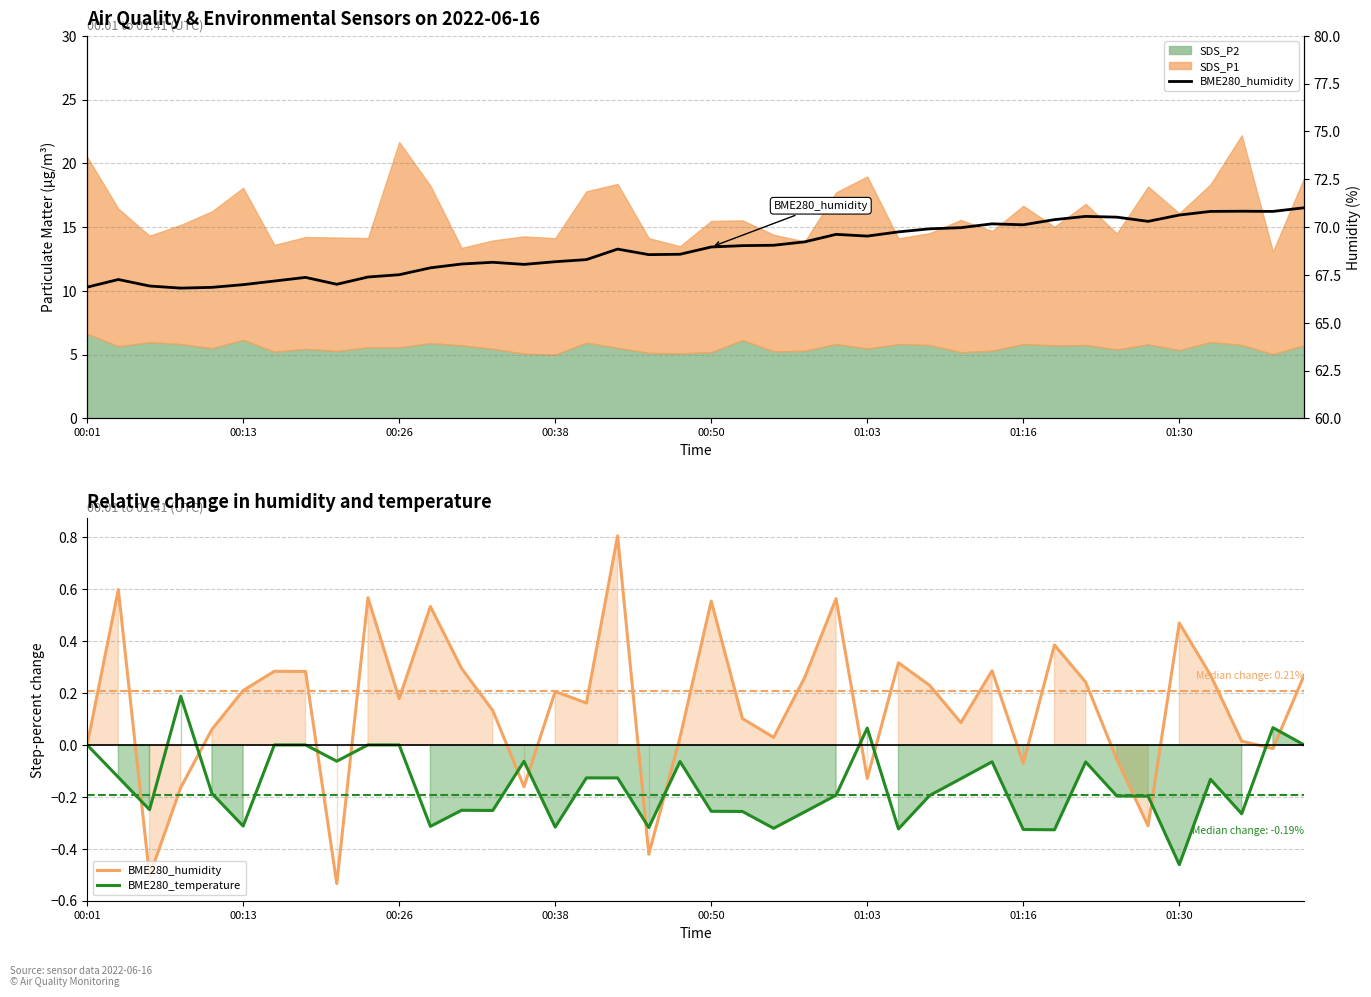

What is the difference between the maximum and minimum values in the BME280_temperature series?

0.6